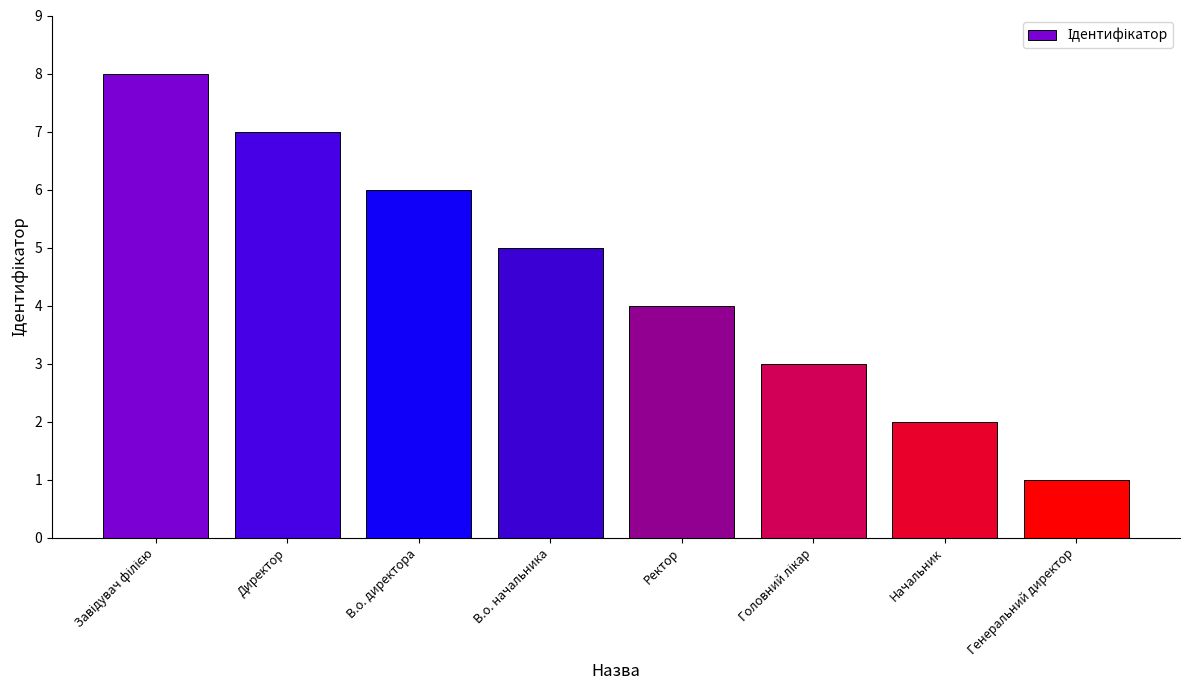

True or false: the data shows 2 at Начальник.

True